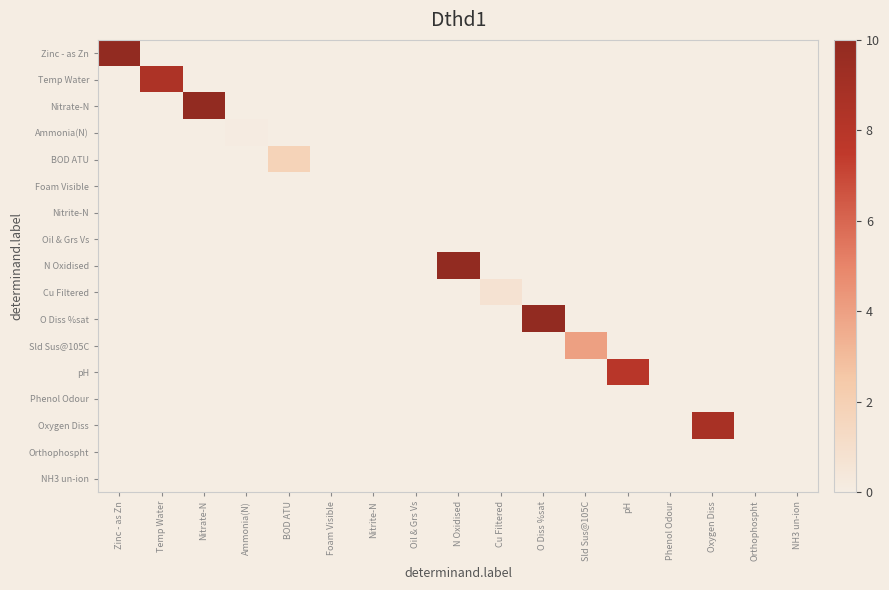

Reading left to right, what are all the values shown in this chart?

Zinc - as Zn: Zinc - as Zn=15.9	Temp Water=0.0	Nitrate-N=0.0	Ammonia(N)=0.0	BOD ATU=0.0	Foam Visible=0.0	Nitrite-N=0.0	Oil & Grs Vs=0.0	N Oxidised=0.0	Cu Filtered=0.0	O Diss %sat=0.0	Sld Sus@105C=0.0	pH=0.0	Phenol Odour=0.0	Oxygen Diss=0.0	Orthophospht=0.0	NH3 un-ion=0.0
Temp Water: Zinc - as Zn=0.0	Temp Water=8.5	Nitrate-N=0.0	Ammonia(N)=0.0	BOD ATU=0.0	Foam Visible=0.0	Nitrite-N=0.0	Oil & Grs Vs=0.0	N Oxidised=0.0	Cu Filtered=0.0	O Diss %sat=0.0	Sld Sus@105C=0.0	pH=0.0	Phenol Odour=0.0	Oxygen Diss=0.0	Orthophospht=0.0	NH3 un-ion=0.0
Nitrate-N: Zinc - as Zn=0.0	Temp Water=0.0	Nitrate-N=10.5	Ammonia(N)=0.0	BOD ATU=0.0	Foam Visible=0.0	Nitrite-N=0.0	Oil & Grs Vs=0.0	N Oxidised=0.0	Cu Filtered=0.0	O Diss %sat=0.0	Sld Sus@105C=0.0	pH=0.0	Phenol Odour=0.0	Oxygen Diss=0.0	Orthophospht=0.0	NH3 un-ion=0.0
Ammonia(N): Zinc - as Zn=0.0	Temp Water=0.0	Nitrate-N=0.0	Ammonia(N)=0.1	BOD ATU=0.0	Foam Visible=0.0	Nitrite-N=0.0	Oil & Grs Vs=0.0	N Oxidised=0.0	Cu Filtered=0.0	O Diss %sat=0.0	Sld Sus@105C=0.0	pH=0.0	Phenol Odour=0.0	Oxygen Diss=0.0	Orthophospht=0.0	NH3 un-ion=0.0
BOD ATU: Zinc - as Zn=0.0	Temp Water=0.0	Nitrate-N=0.0	Ammonia(N)=0.0	BOD ATU=1.8	Foam Visible=0.0	Nitrite-N=0.0	Oil & Grs Vs=0.0	N Oxidised=0.0	Cu Filtered=0.0	O Diss %sat=0.0	Sld Sus@105C=0.0	pH=0.0	Phenol Odour=0.0	Oxygen Diss=0.0	Orthophospht=0.0	NH3 un-ion=0.0
Foam Visible: Zinc - as Zn=0.0	Temp Water=0.0	Nitrate-N=0.0	Ammonia(N)=0.0	BOD ATU=0.0	Foam Visible=0.0	Nitrite-N=0.0	Oil & Grs Vs=0.0	N Oxidised=0.0	Cu Filtered=0.0	O Diss %sat=0.0	Sld Sus@105C=0.0	pH=0.0	Phenol Odour=0.0	Oxygen Diss=0.0	Orthophospht=0.0	NH3 un-ion=0.0
Nitrite-N: Zinc - as Zn=0.0	Temp Water=0.0	Nitrate-N=0.0	Ammonia(N)=0.0	BOD ATU=0.0	Foam Visible=0.0	Nitrite-N=0.0	Oil & Grs Vs=0.0	N Oxidised=0.0	Cu Filtered=0.0	O Diss %sat=0.0	Sld Sus@105C=0.0	pH=0.0	Phenol Odour=0.0	Oxygen Diss=0.0	Orthophospht=0.0	NH3 un-ion=0.0
Oil & Grs Vs: Zinc - as Zn=0.0	Temp Water=0.0	Nitrate-N=0.0	Ammonia(N)=0.0	BOD ATU=0.0	Foam Visible=0.0	Nitrite-N=0.0	Oil & Grs Vs=0.0	N Oxidised=0.0	Cu Filtered=0.0	O Diss %sat=0.0	Sld Sus@105C=0.0	pH=0.0	Phenol Odour=0.0	Oxygen Diss=0.0	Orthophospht=0.0	NH3 un-ion=0.0
N Oxidised: Zinc - as Zn=0.0	Temp Water=0.0	Nitrate-N=0.0	Ammonia(N)=0.0	BOD ATU=0.0	Foam Visible=0.0	Nitrite-N=0.0	Oil & Grs Vs=0.0	N Oxidised=10.5	Cu Filtered=0.0	O Diss %sat=0.0	Sld Sus@105C=0.0	pH=0.0	Phenol Odour=0.0	Oxygen Diss=0.0	Orthophospht=0.0	NH3 un-ion=0.0
Cu Filtered: Zinc - as Zn=0.0	Temp Water=0.0	Nitrate-N=0.0	Ammonia(N)=0.0	BOD ATU=0.0	Foam Visible=0.0	Nitrite-N=0.0	Oil & Grs Vs=0.0	N Oxidised=0.0	Cu Filtered=0.7	O Diss %sat=0.0	Sld Sus@105C=0.0	pH=0.0	Phenol Odour=0.0	Oxygen Diss=0.0	Orthophospht=0.0	NH3 un-ion=0.0
O Diss %sat: Zinc - as Zn=0.0	Temp Water=0.0	Nitrate-N=0.0	Ammonia(N)=0.0	BOD ATU=0.0	Foam Visible=0.0	Nitrite-N=0.0	Oil & Grs Vs=0.0	N Oxidised=0.0	Cu Filtered=0.0	O Diss %sat=75.0	Sld Sus@105C=0.0	pH=0.0	Phenol Odour=0.0	Oxygen Diss=0.0	Orthophospht=0.0	NH3 un-ion=0.0
Sld Sus@105C: Zinc - as Zn=0.0	Temp Water=0.0	Nitrate-N=0.0	Ammonia(N)=0.0	BOD ATU=0.0	Foam Visible=0.0	Nitrite-N=0.0	Oil & Grs Vs=0.0	N Oxidised=0.0	Cu Filtered=0.0	O Diss %sat=0.0	Sld Sus@105C=4.0	pH=0.0	Phenol Odour=0.0	Oxygen Diss=0.0	Orthophospht=0.0	NH3 un-ion=0.0
pH: Zinc - as Zn=0.0	Temp Water=0.0	Nitrate-N=0.0	Ammonia(N)=0.0	BOD ATU=0.0	Foam Visible=0.0	Nitrite-N=0.0	Oil & Grs Vs=0.0	N Oxidised=0.0	Cu Filtered=0.0	O Diss %sat=0.0	Sld Sus@105C=0.0	pH=7.9	Phenol Odour=0.0	Oxygen Diss=0.0	Orthophospht=0.0	NH3 un-ion=0.0
Phenol Odour: Zinc - as Zn=0.0	Temp Water=0.0	Nitrate-N=0.0	Ammonia(N)=0.0	BOD ATU=0.0	Foam Visible=0.0	Nitrite-N=0.0	Oil & Grs Vs=0.0	N Oxidised=0.0	Cu Filtered=0.0	O Diss %sat=0.0	Sld Sus@105C=0.0	pH=0.0	Phenol Odour=0.0	Oxygen Diss=0.0	Orthophospht=0.0	NH3 un-ion=0.0
Oxygen Diss: Zinc - as Zn=0.0	Temp Water=0.0	Nitrate-N=0.0	Ammonia(N)=0.0	BOD ATU=0.0	Foam Visible=0.0	Nitrite-N=0.0	Oil & Grs Vs=0.0	N Oxidised=0.0	Cu Filtered=0.0	O Diss %sat=0.0	Sld Sus@105C=0.0	pH=0.0	Phenol Odour=0.0	Oxygen Diss=8.8	Orthophospht=0.0	NH3 un-ion=0.0
Orthophospht: Zinc - as Zn=0.0	Temp Water=0.0	Nitrate-N=0.0	Ammonia(N)=0.0	BOD ATU=0.0	Foam Visible=0.0	Nitrite-N=0.0	Oil & Grs Vs=0.0	N Oxidised=0.0	Cu Filtered=0.0	O Diss %sat=0.0	Sld Sus@105C=0.0	pH=0.0	Phenol Odour=0.0	Oxygen Diss=0.0	Orthophospht=0.0	NH3 un-ion=0.0
NH3 un-ion: Zinc - as Zn=0.0	Temp Water=0.0	Nitrate-N=0.0	Ammonia(N)=0.0	BOD ATU=0.0	Foam Visible=0.0	Nitrite-N=0.0	Oil & Grs Vs=0.0	N Oxidised=0.0	Cu Filtered=0.0	O Diss %sat=0.0	Sld Sus@105C=0.0	pH=0.0	Phenol Odour=0.0	Oxygen Diss=0.0	Orthophospht=0.0	NH3 un-ion=0.0